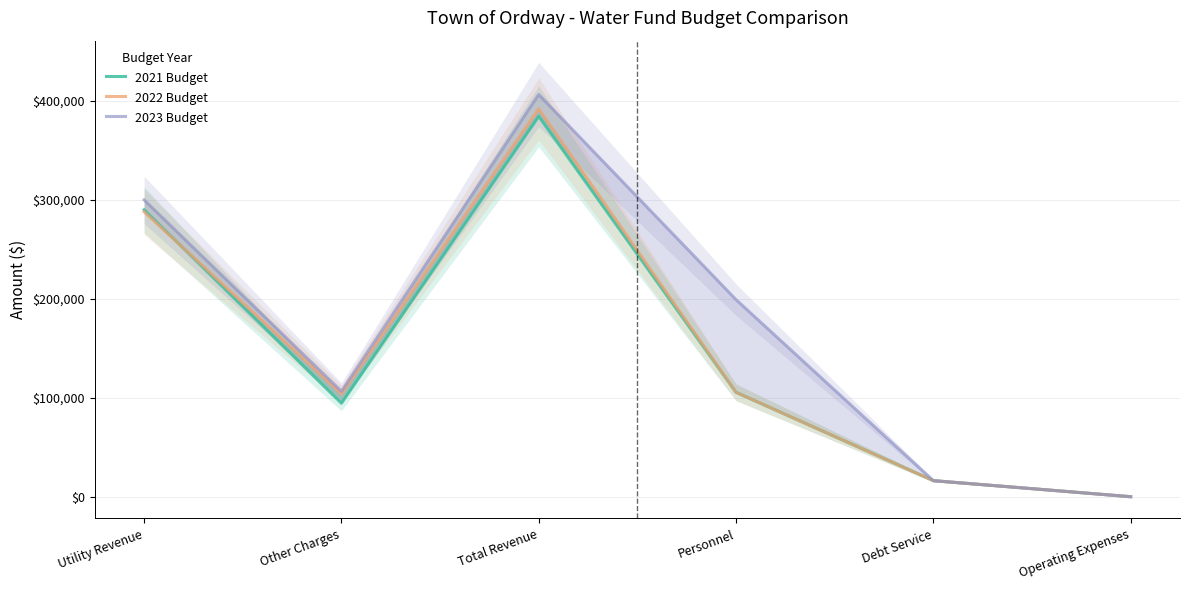

What position from the right is Other Charges?

5